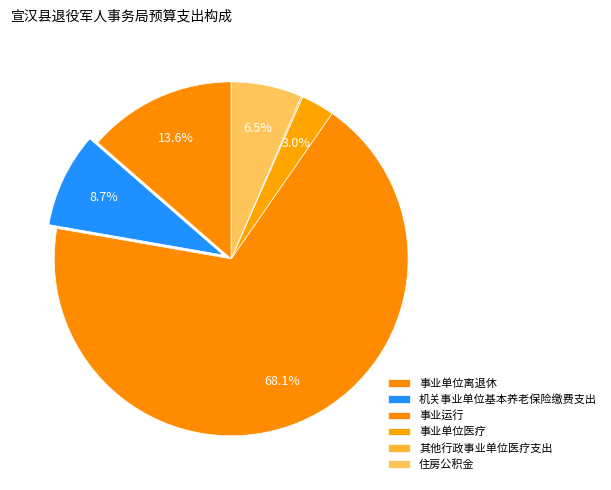

What is the largest slice in the pie chart?

事业运行